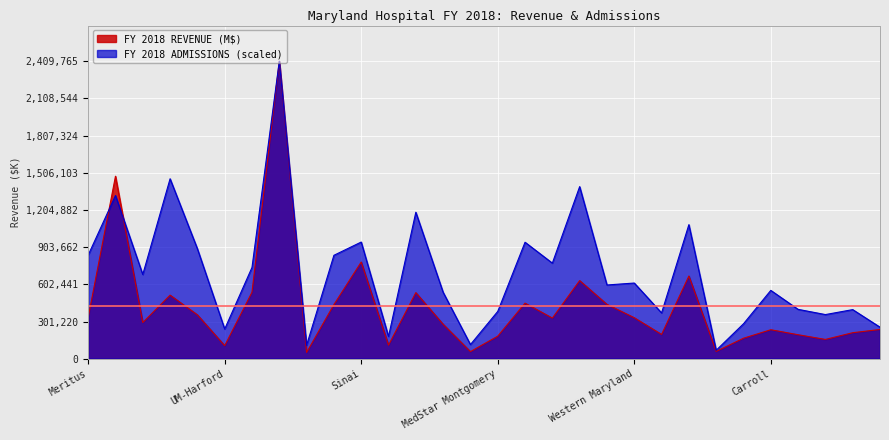

Which series has the largest range (max minus min)?

FY 2018 REVENUE (M$)